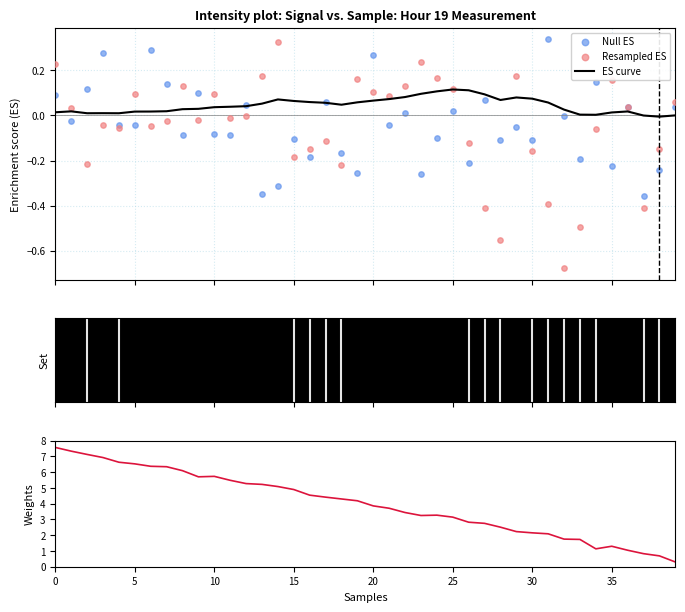

Which series has the largest total across all categories?

Weights